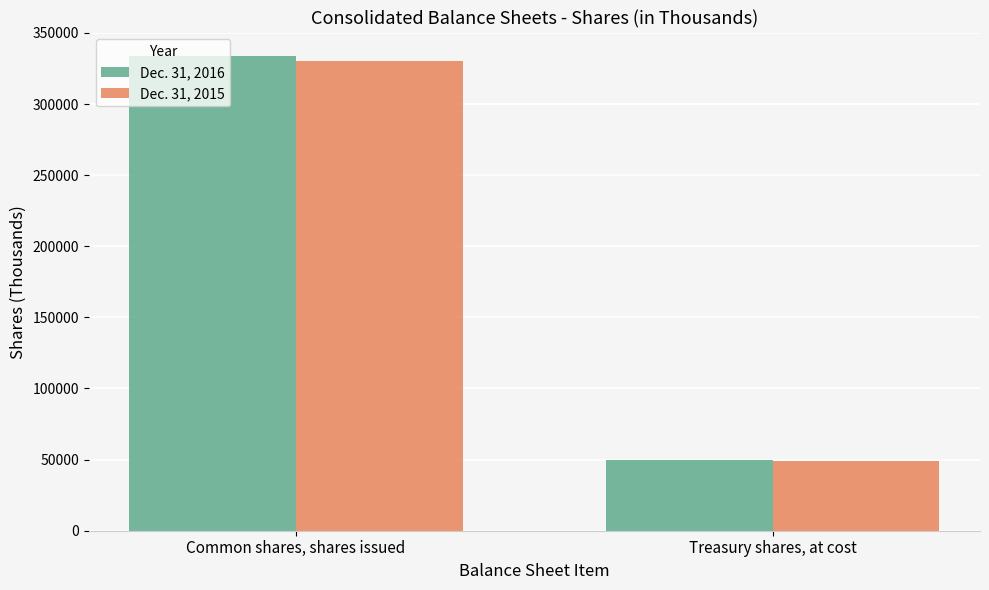

What is the sum of the Dec. 31, 2015 values at Treasury shares, at cost and Common shares, shares issued?

379868